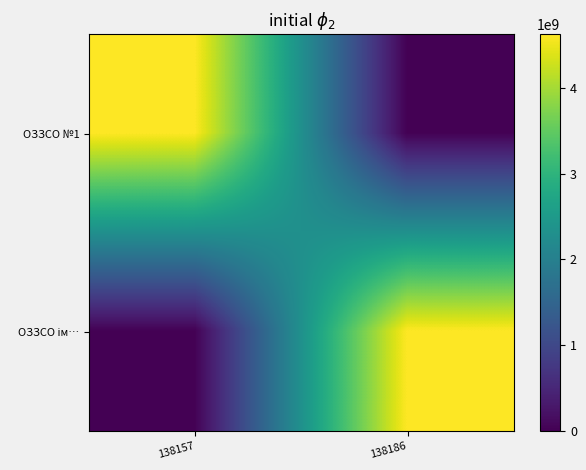

Rank the series by their maximum value, from lowest to highest.

ОЗЗСО №1, ОЗЗСО ім…